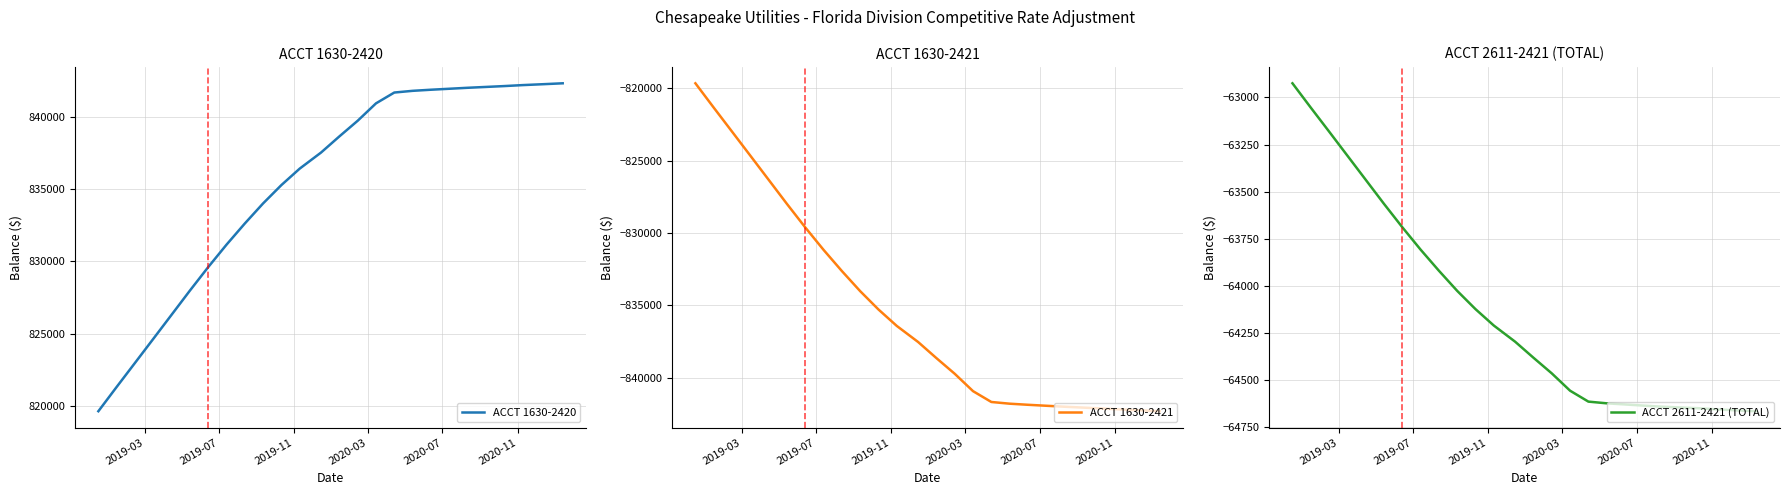

Where does the ACCT 1630-2421 series first go above -837531?

2019-03